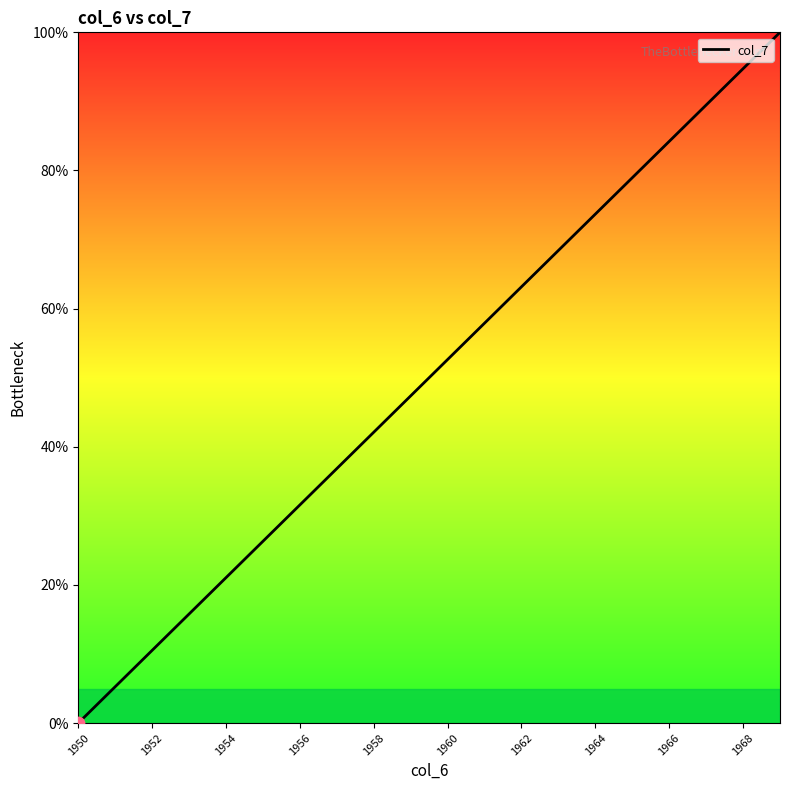

What is the difference between the maximum and minimum values?

100.0